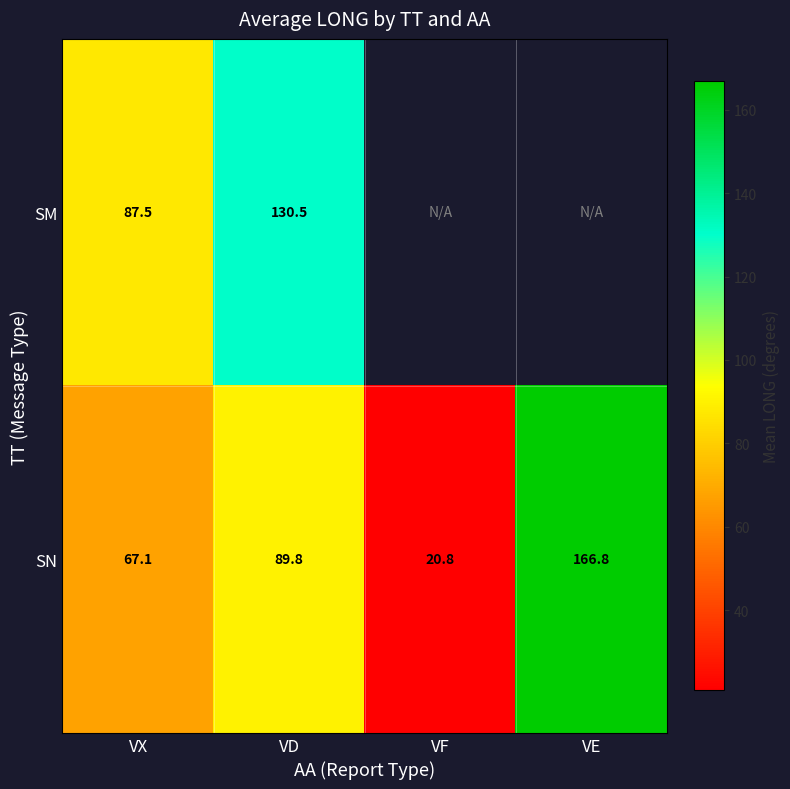

Where does the SN series first go above 89?

VD